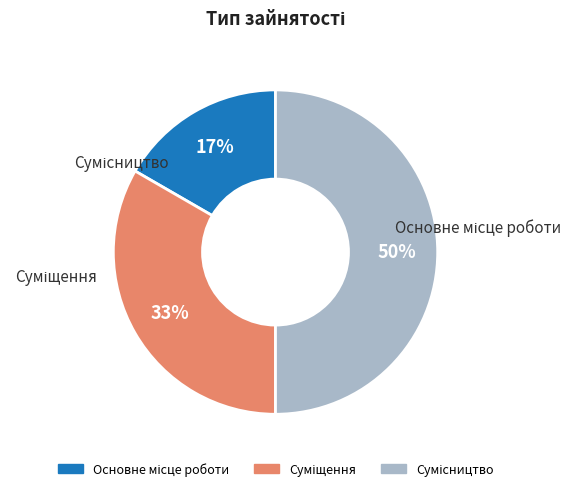

To the nearest percent, what is the difference between the largest and smallest slice percentages?

33%